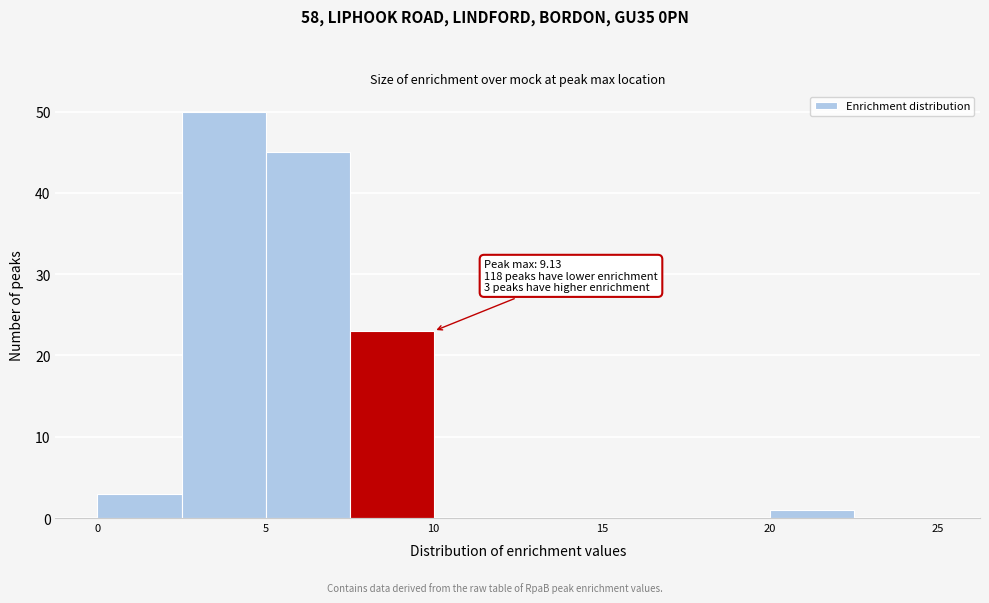

Over which range of the x-axis is the bar tallest?

2.5 to 5.0